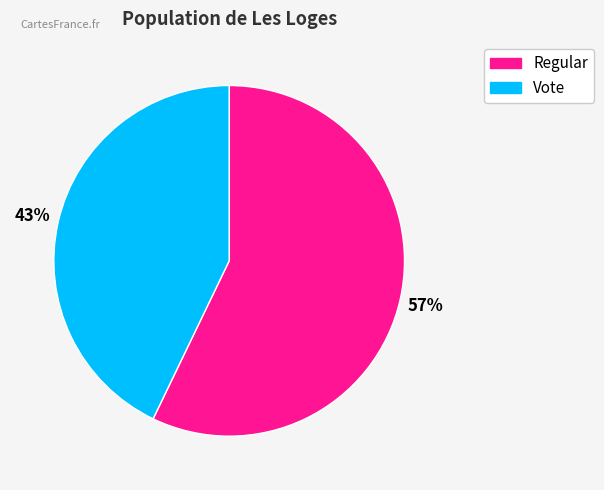

True or false: Regular accounts for 49% of the total.

False